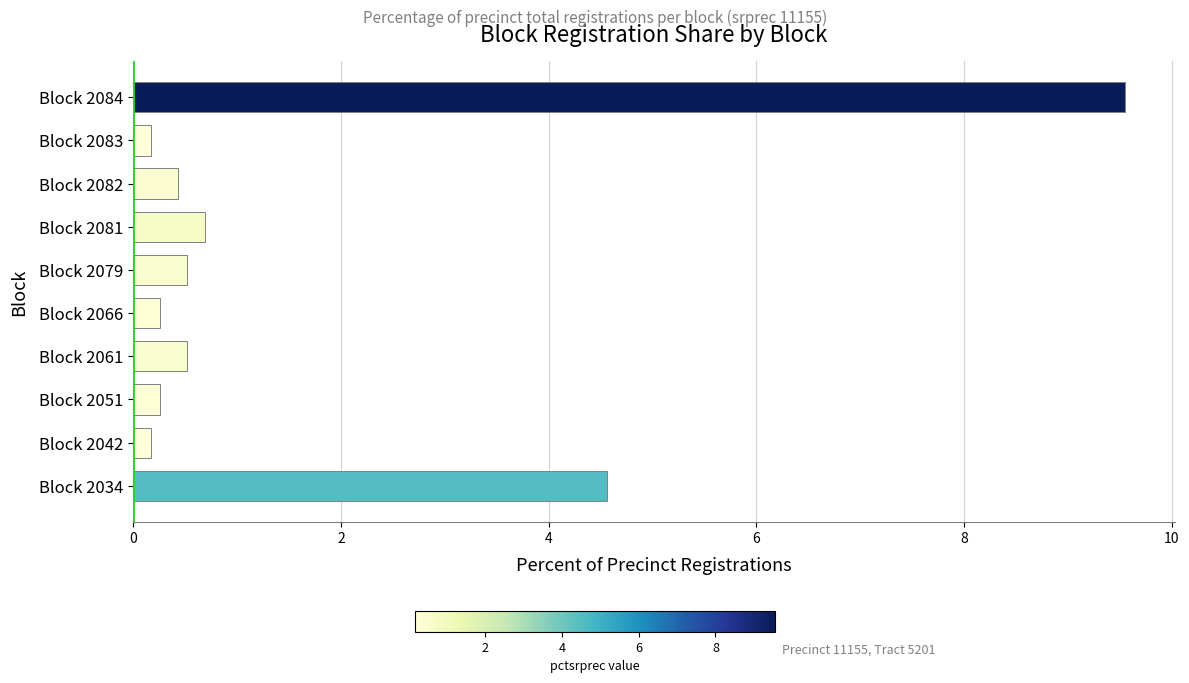

How many data points does each series have?

10